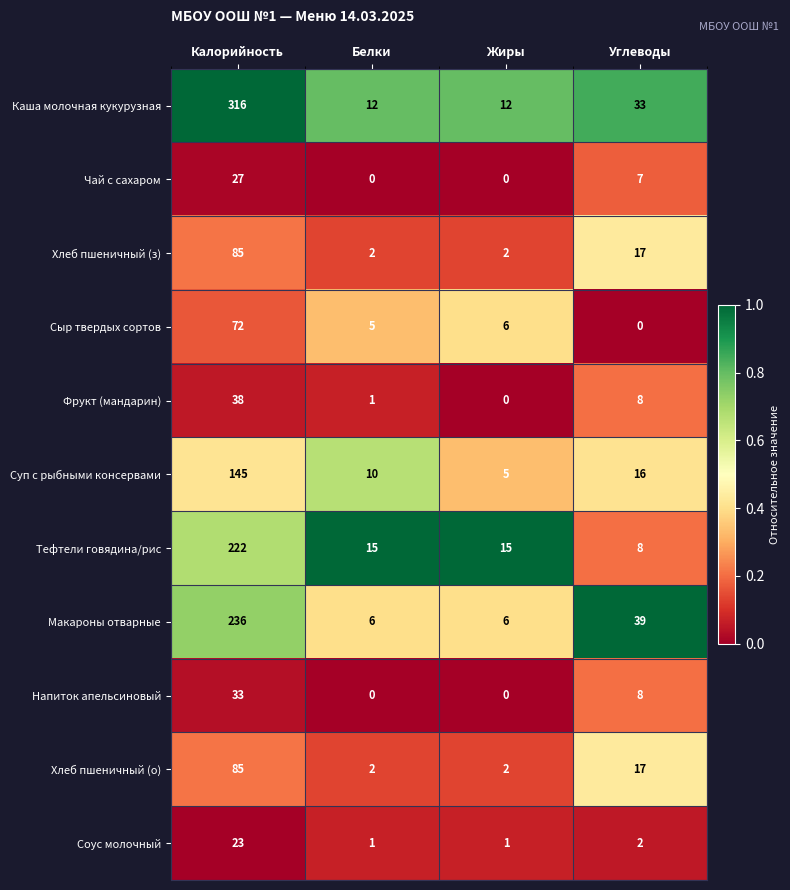

What is the lowest value of the Тефтели говядина/рис series?

8